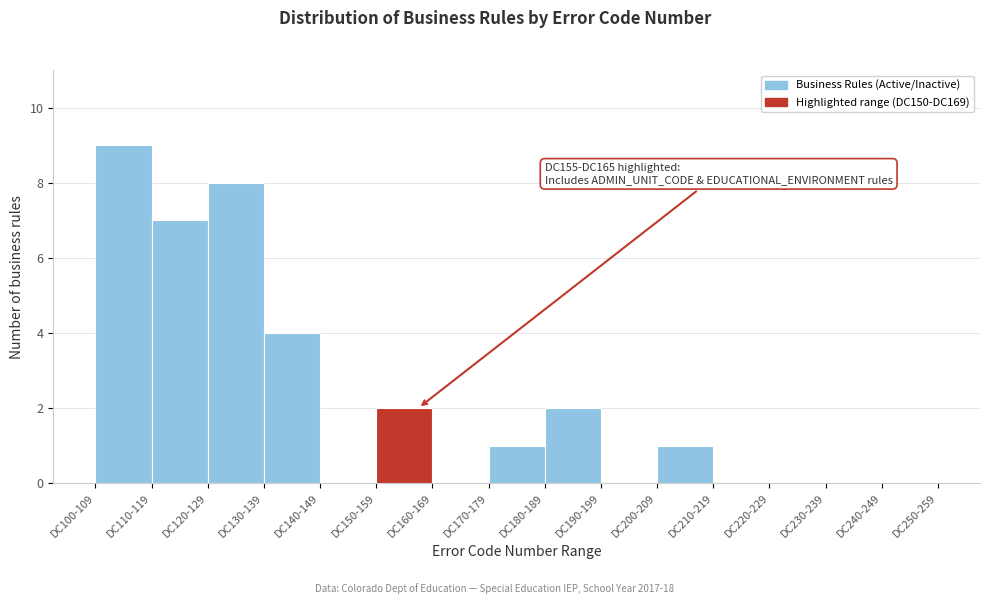

Reading right to left, extract all data points from this chart.

DC240-249=0	DC230-239=0	DC220-229=0	DC210-219=0	DC200-209=1	DC190-199=0	DC180-189=2	DC170-179=1	DC160-169=0	DC150-159=2	DC140-149=0	DC130-139=4	DC120-129=8	DC110-119=7	DC100-109=9